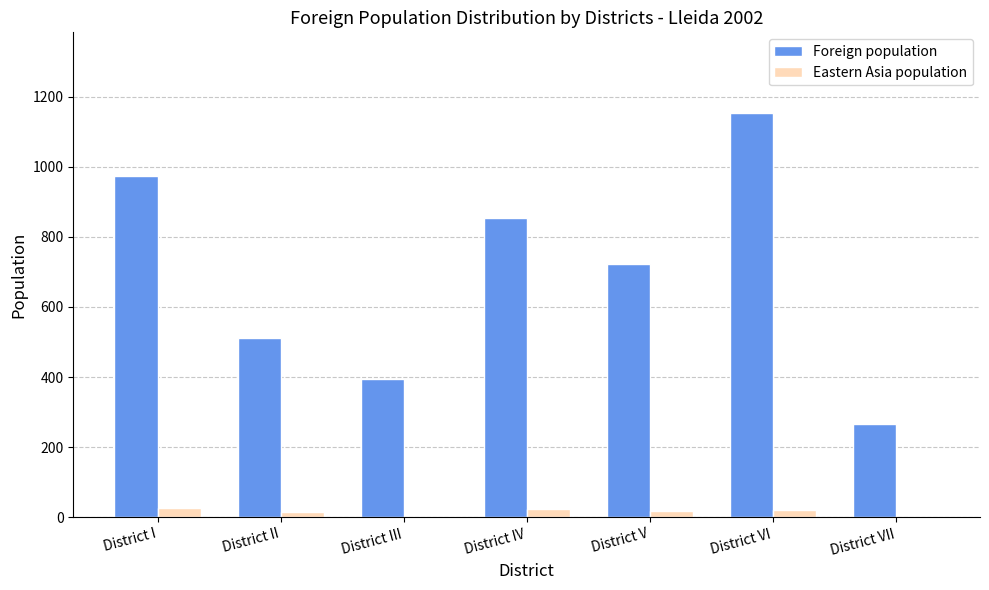

How many groups of bars are there?

7